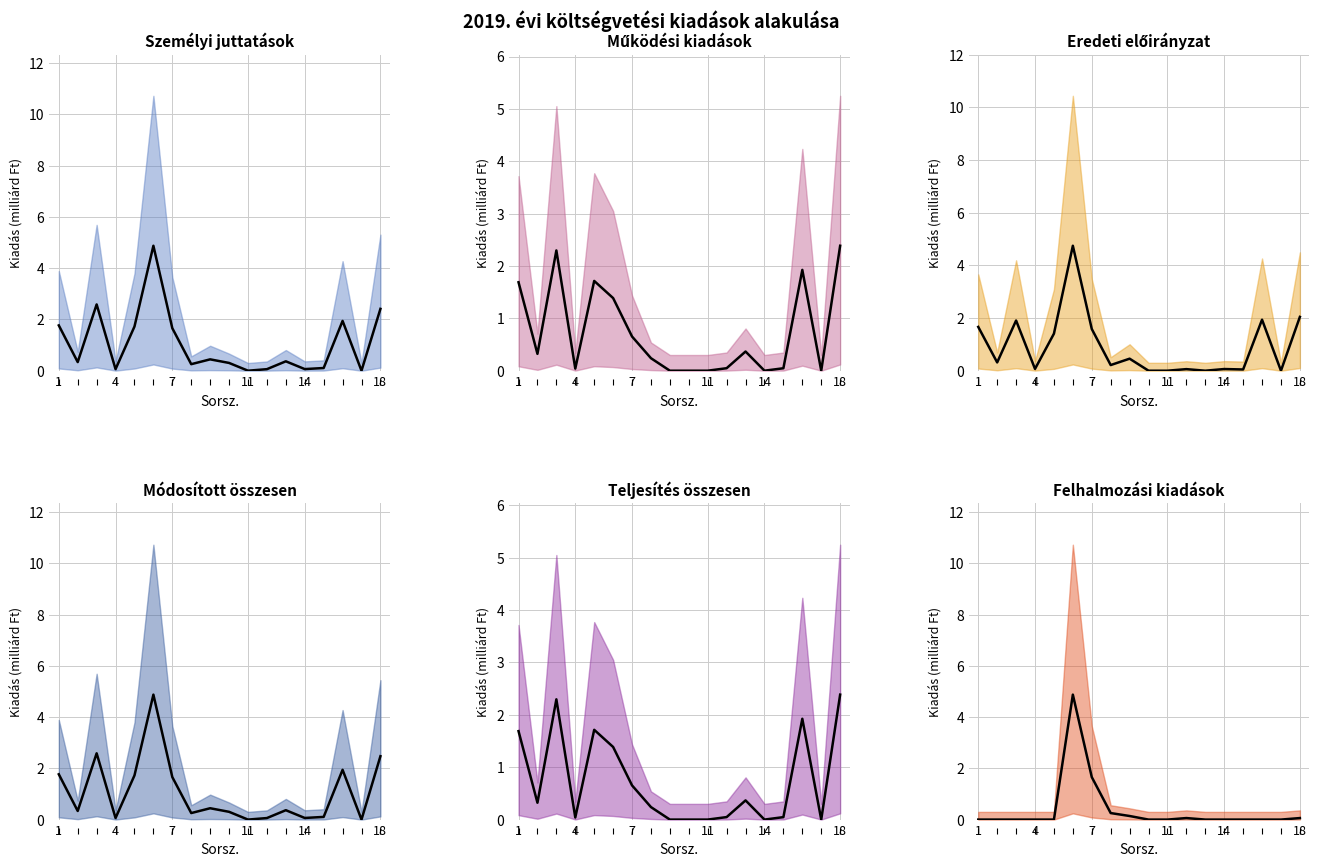

Reading left to right, what are all the values shown in this chart?

Személyi juttatások: 1.8	0.3	2.6	0.1	1.7	4.9	1.7	0.3	0.4	0.3	0.0	0.1	0.4	0.1	0.1	1.9	0.0	2.4
Működési kiadások: 1.7	0.3	2.3	0.0	1.7	1.4	0.7	0.2	0.0	0.0	0.0	0.0	0.4	0.0	0.0	1.9	0.0	2.4
Eredeti előirányzat: 1.7	0.3	1.9	0.1	1.4	4.7	1.6	0.2	0.5	0.0	0.0	0.1	0.0	0.1	0.0	1.9	0.0	2.0
Módosított összesen: 1.8	0.3	2.6	0.1	1.7	4.9	1.7	0.3	0.4	0.3	0.0	0.1	0.4	0.1	0.1	1.9	0.0	2.5
Teljesítés összesen: 1.7	0.3	2.3	0.0	1.7	1.4	0.7	0.2	0.0	0.0	0.0	0.0	0.4	0.0	0.0	1.9	0.0	2.4
Felhalmozási: 0.0	0.0	0.0	0.0	0.0	4.9	1.7	0.3	0.1	0.0	0.0	0.1	0.0	0.0	0.0	0.0	0.0	0.1